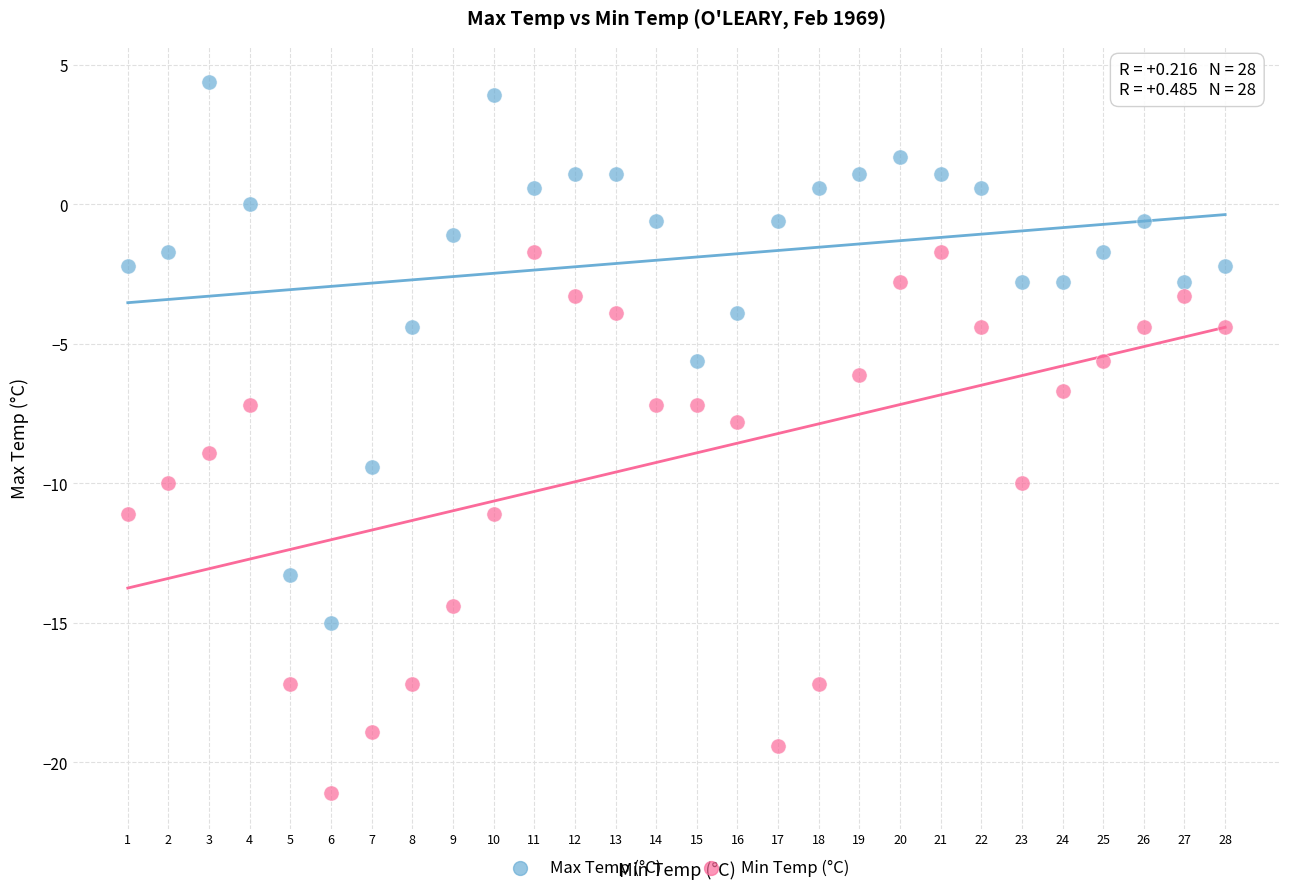

What are all the series names shown in the legend?

Max Temp (°C), Min Temp (°C)